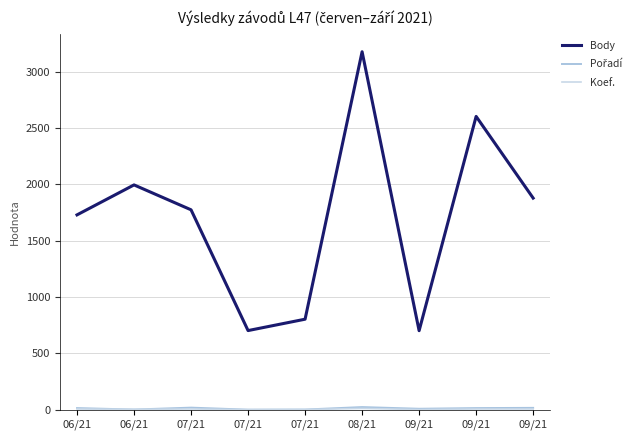

What is the spread (max minus min) of values at 07/21?

1768